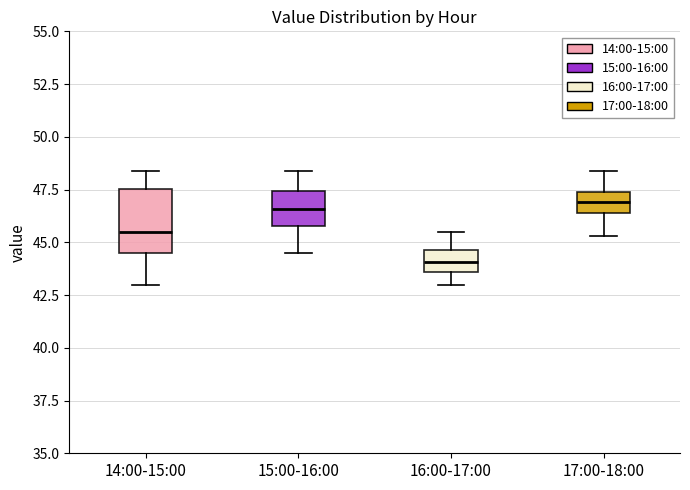

Where is the upper edge of the box for 17:00-18:00 on the y-axis? The values are not printed on the chart, so give them approximately, as read against the axis.

47.5